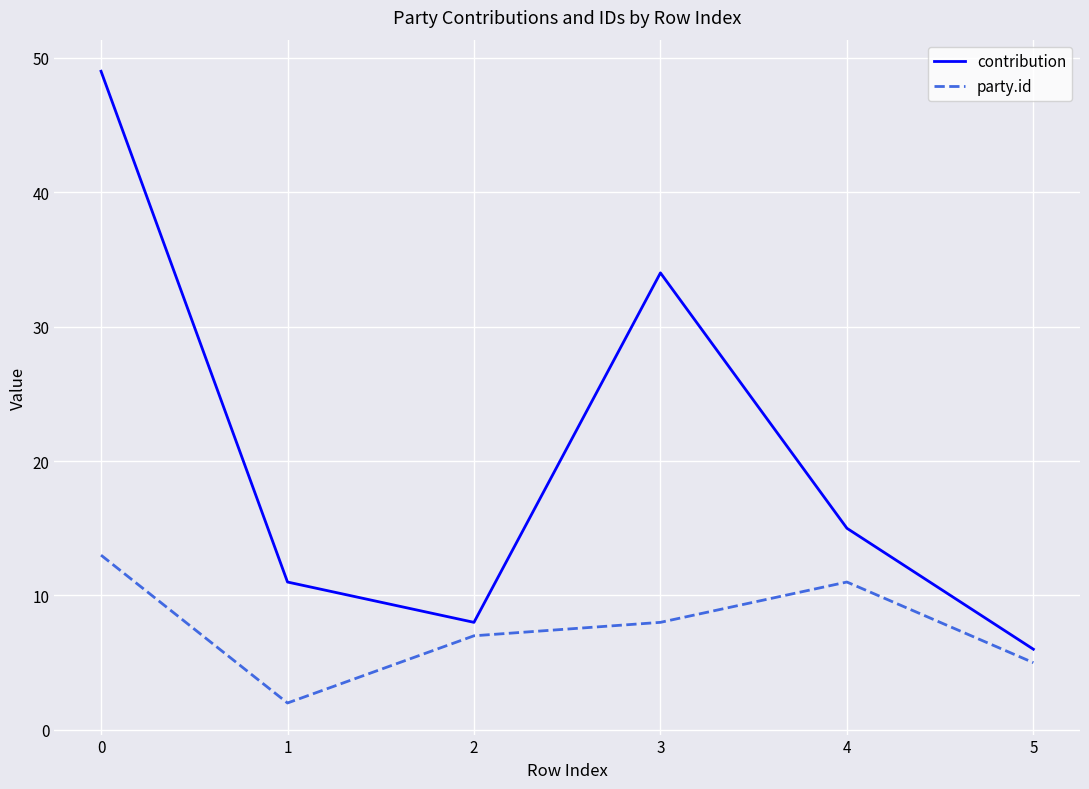

Which series changed the most between 3 and 4?

contribution